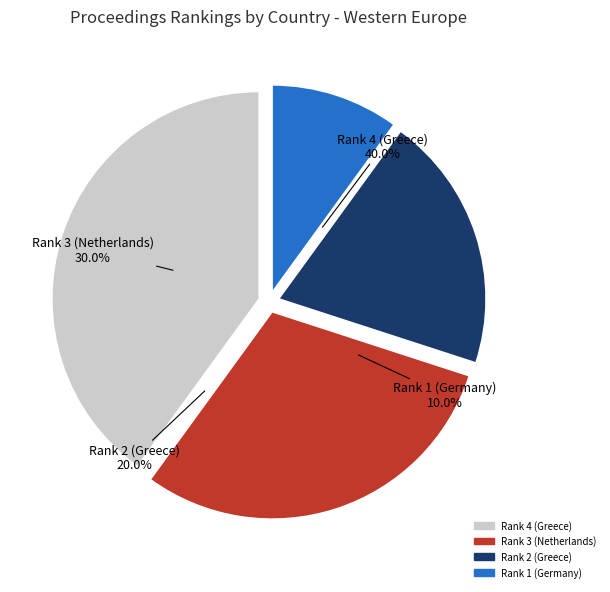

True or false: Rank 1 (Germany) accounts for 3% of the total.

False